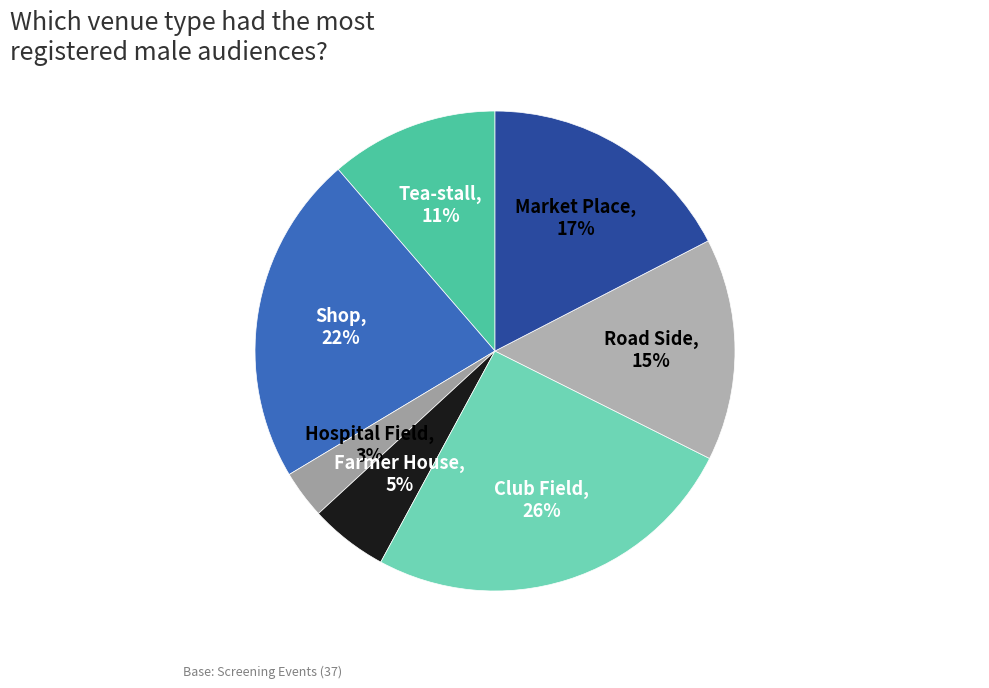

What percentage is the Club Field slice, to the nearest percent?

26%